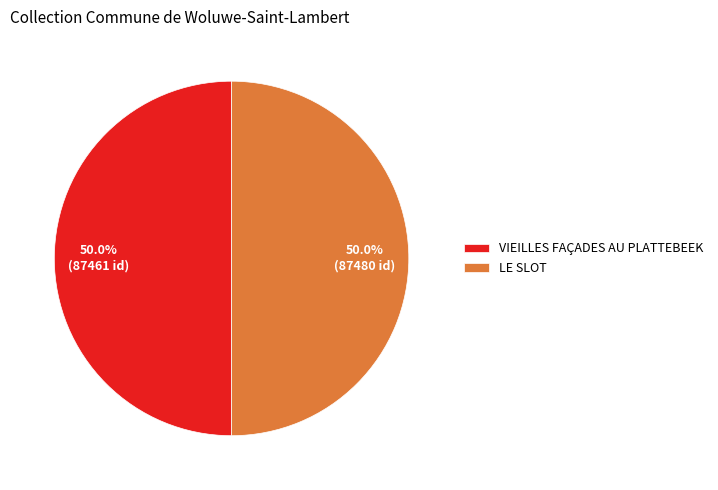

How many slices are in this pie chart?

2